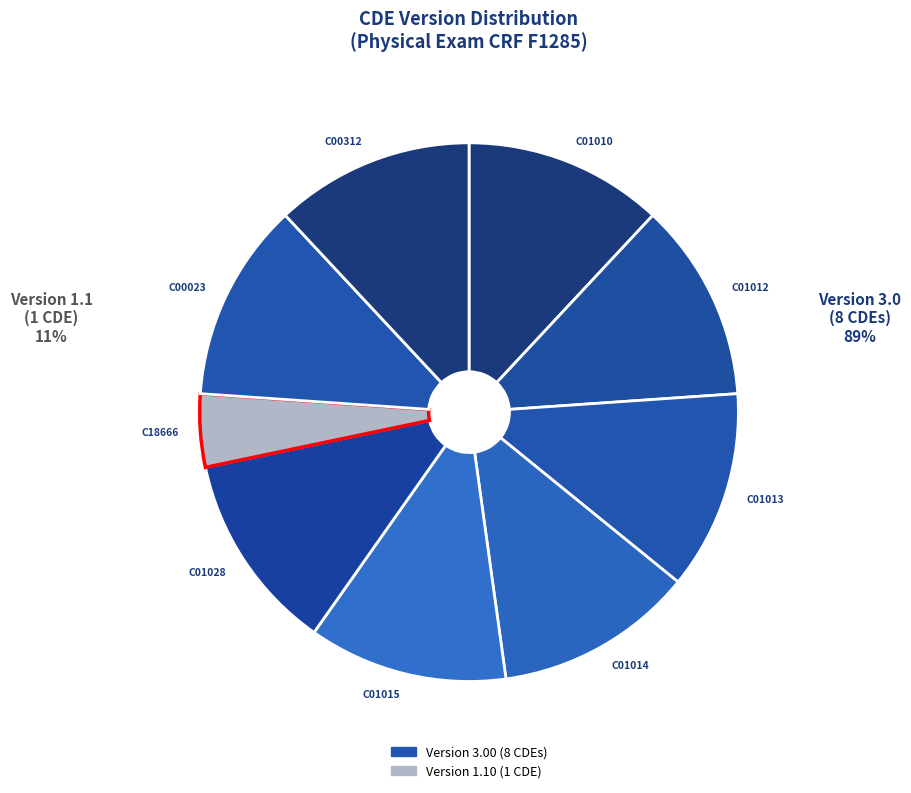

Is there any slice that represents more than half of the pie?

No